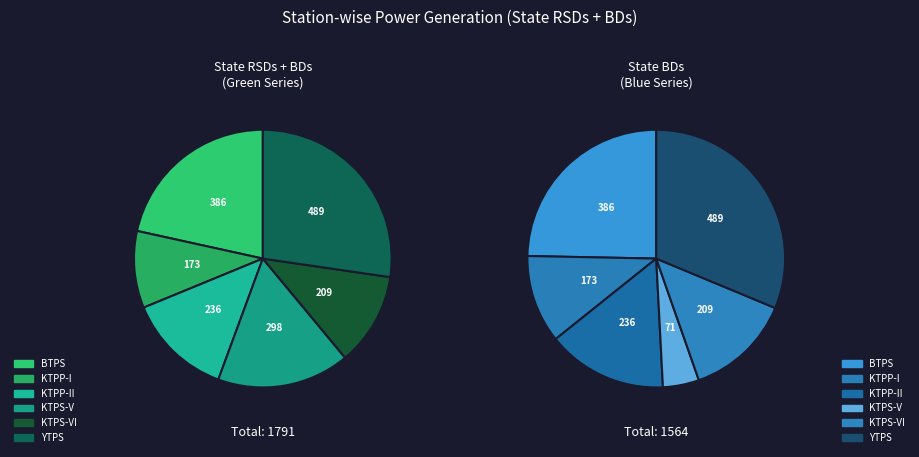

What percentage is the KTPP-II slice, to the nearest percent?

13%